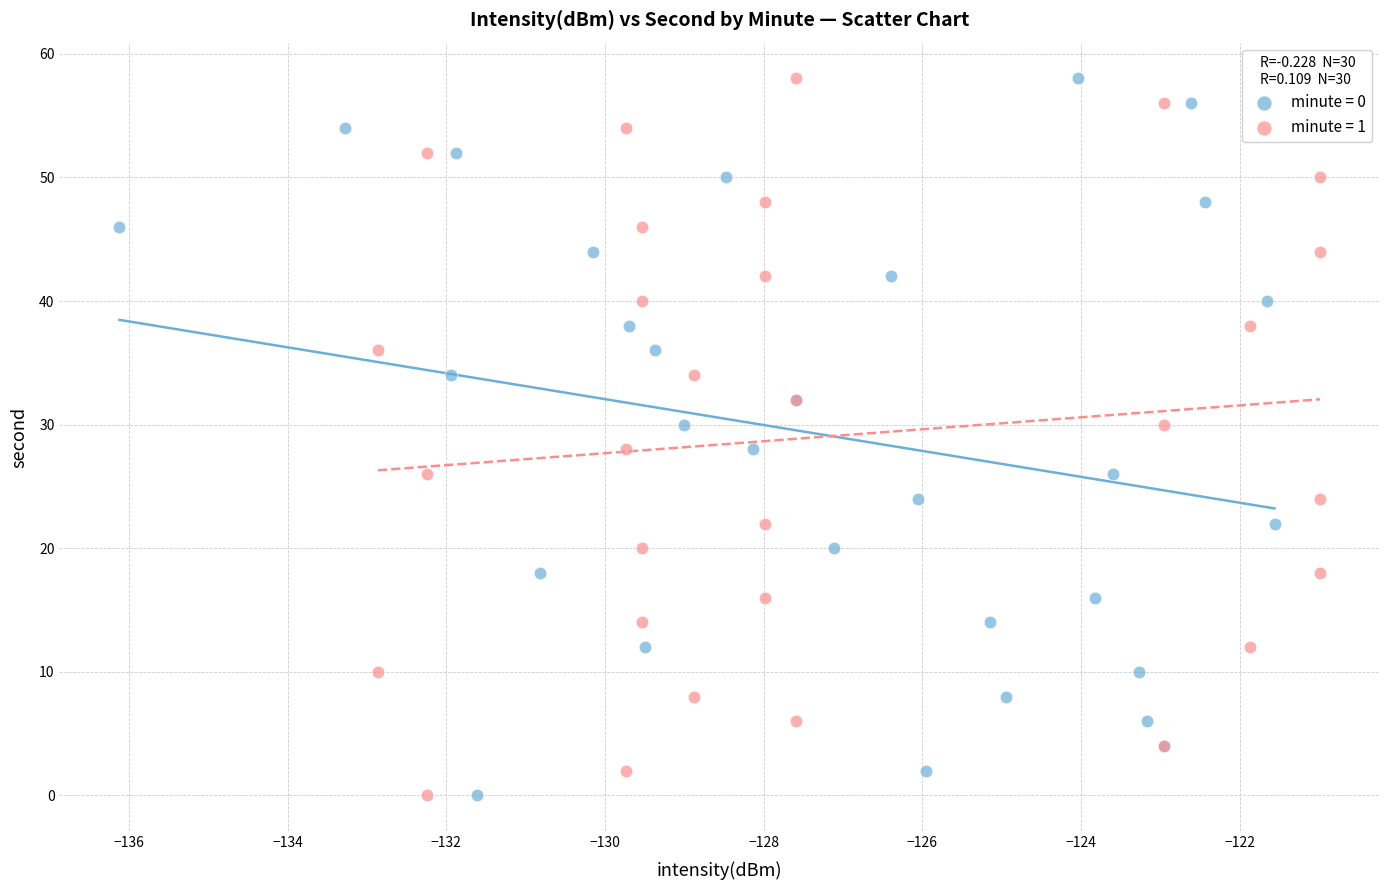

What are all the series names shown in the legend?

minute = 0, minute = 1